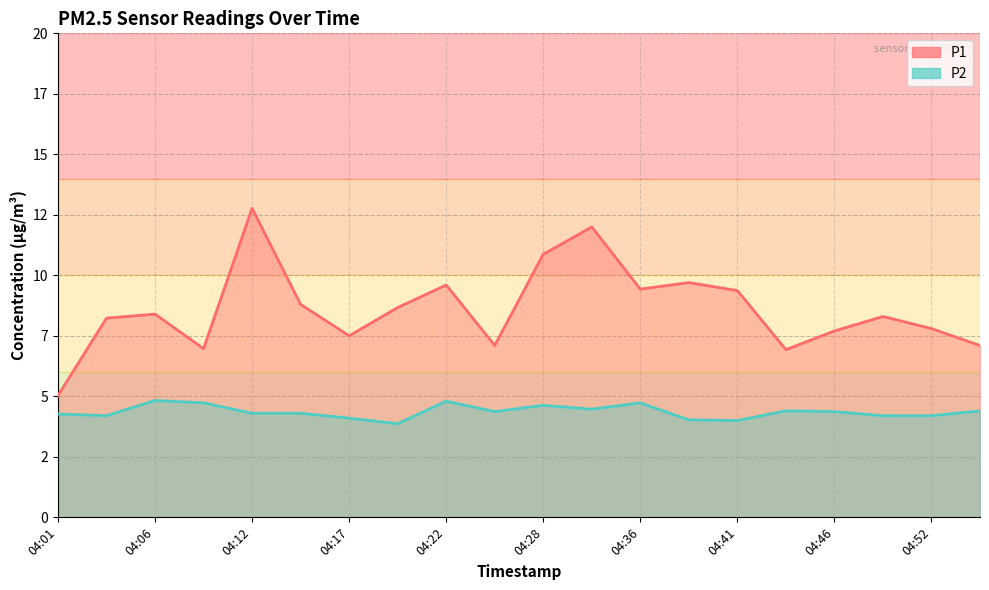

What is the difference between the second highest and minimum values in the P1 series?

7.0